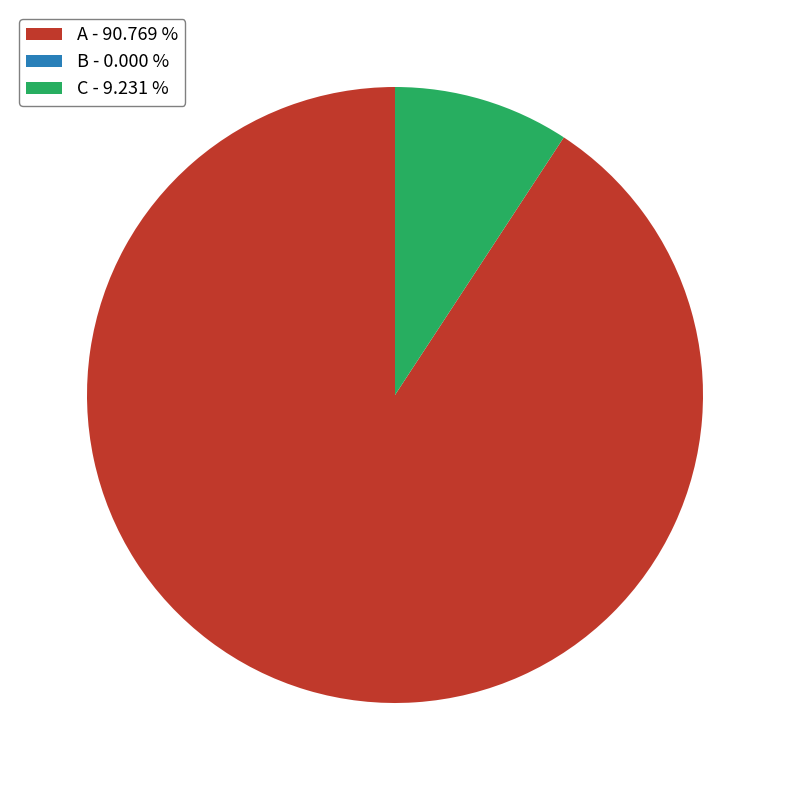

What is the largest slice in the pie chart?

A - 90.769 %